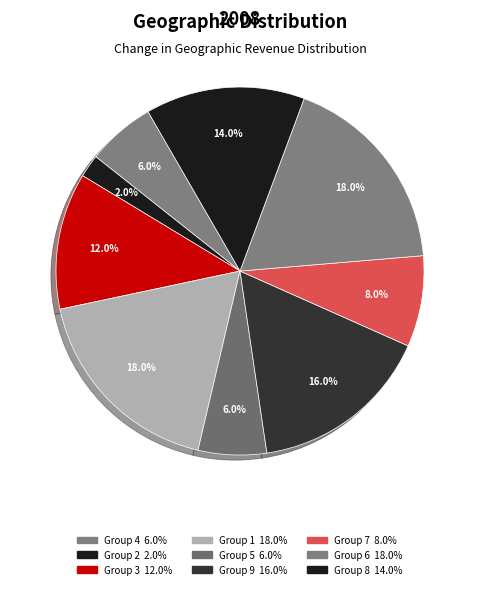

Which slice is the largest?

1